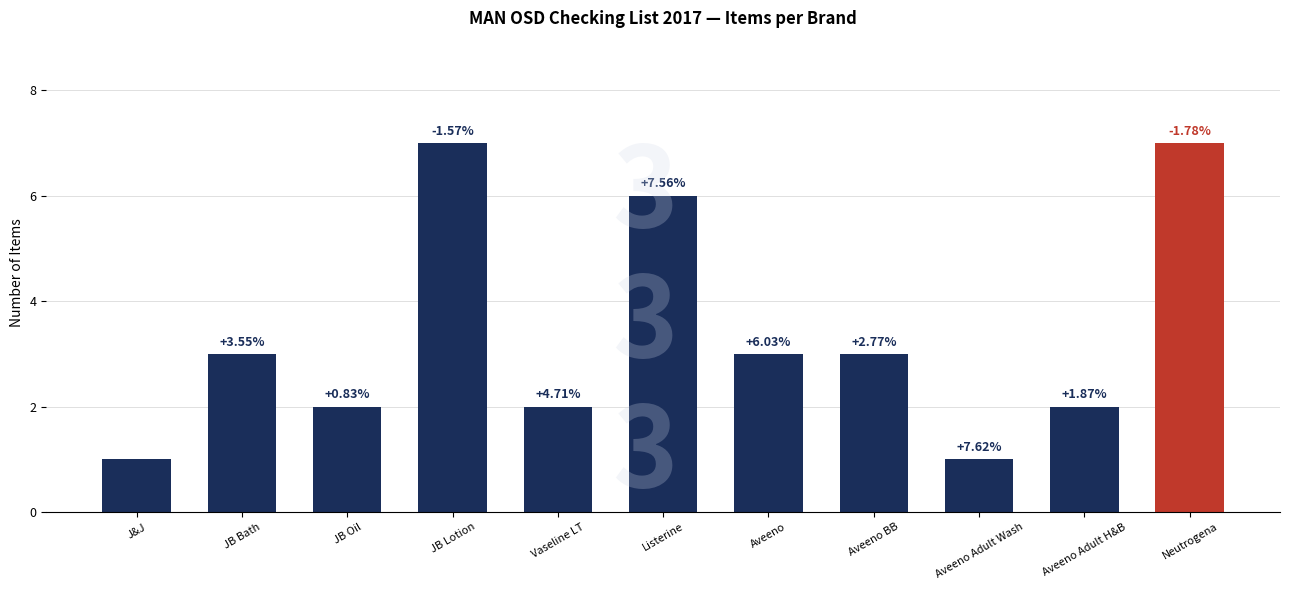

Reading left to right, transcribe all the data shown in this chart.

J&J=1	JB Bath=3	JB Oil=2	JB Lotion=7	Vaseline LT=2	Listerine=6	Aveeno=3	Aveeno BB=3	Aveeno Adult Wash=1	Aveeno Adult H&B=2	Neutrogena=7